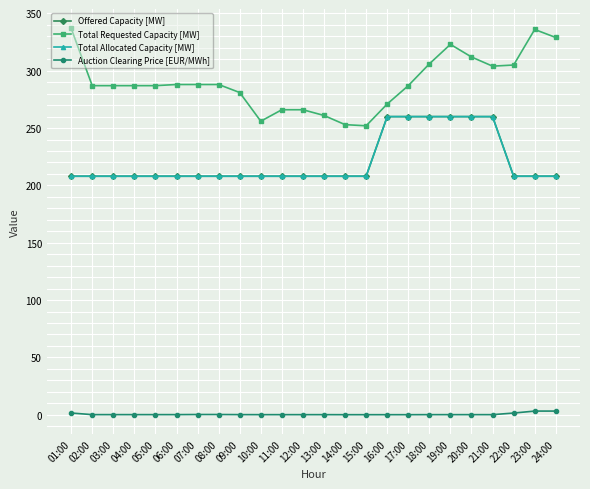

What is the minimum value for Offered Capacity [MW]?

208.0